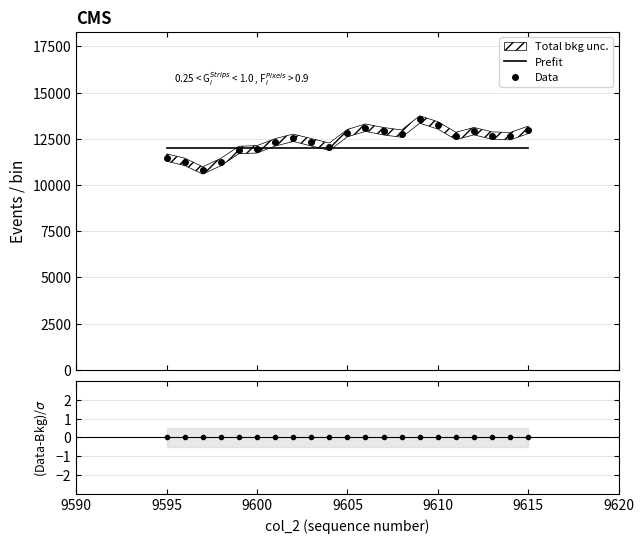

True or false: (Data-Bkg)/$\sigma$ and Prefit cross at least once.

False